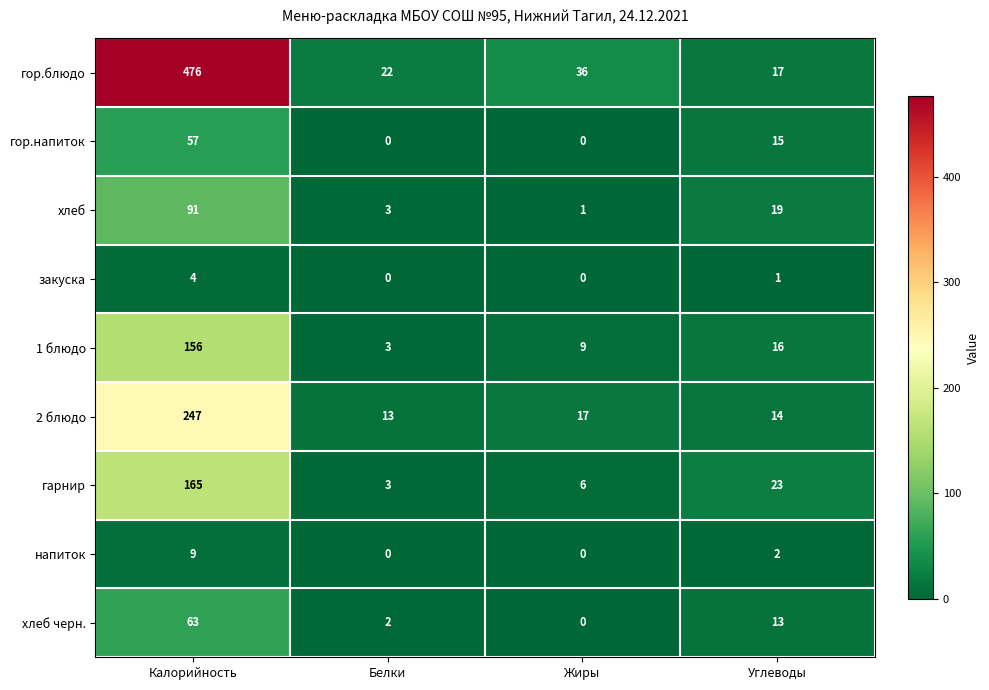

At which category is the sum across all series the highest?

Калорийность